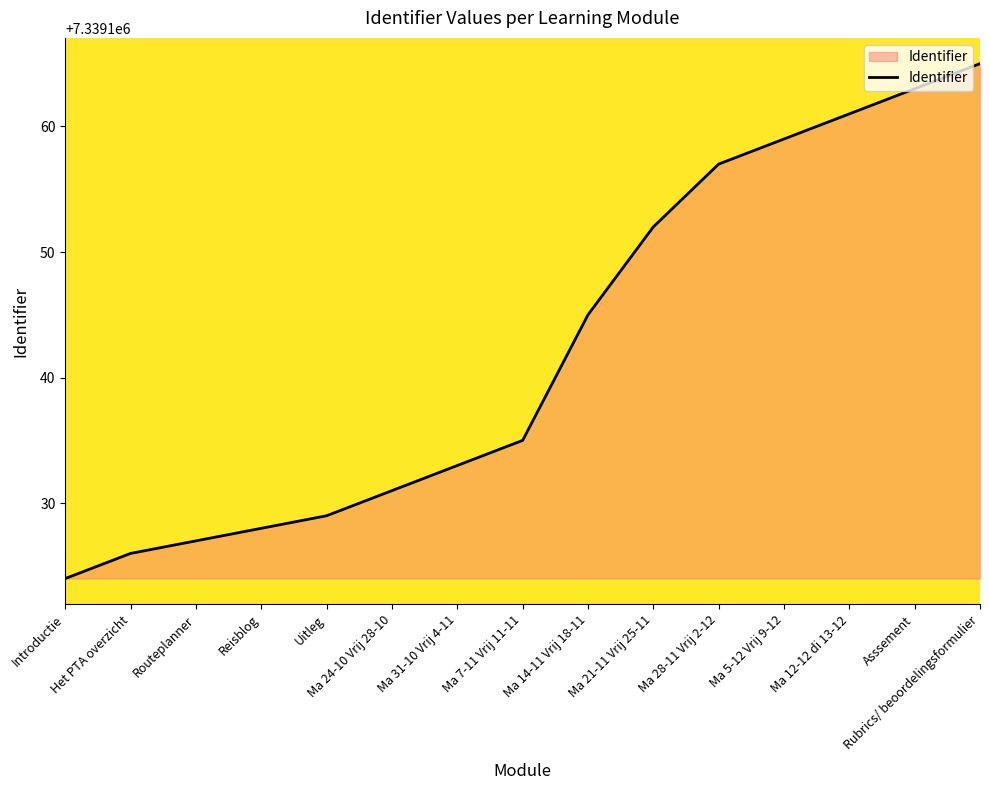

Is it true that the value at Ma 5-12 Vrij 9-12 is 11994698?

False